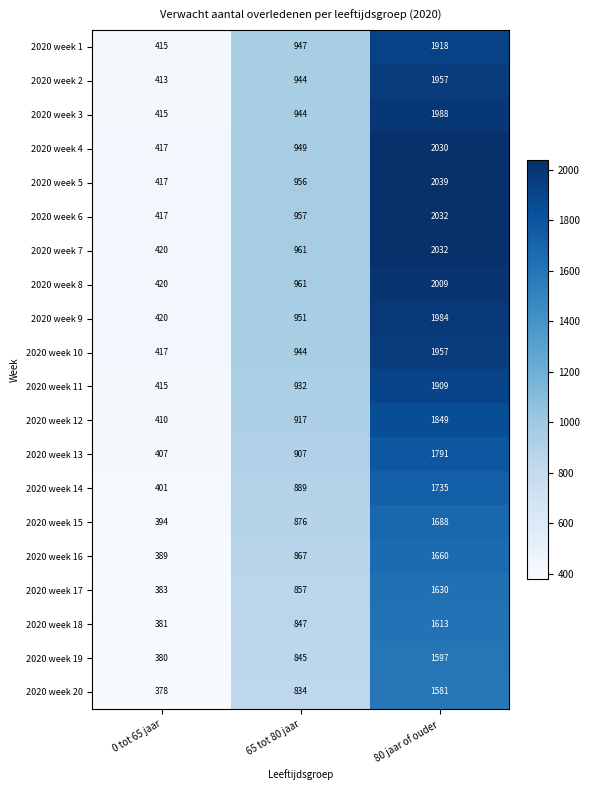

What is the difference between the highest and lowest values at 65 tot 80 jaar?

127